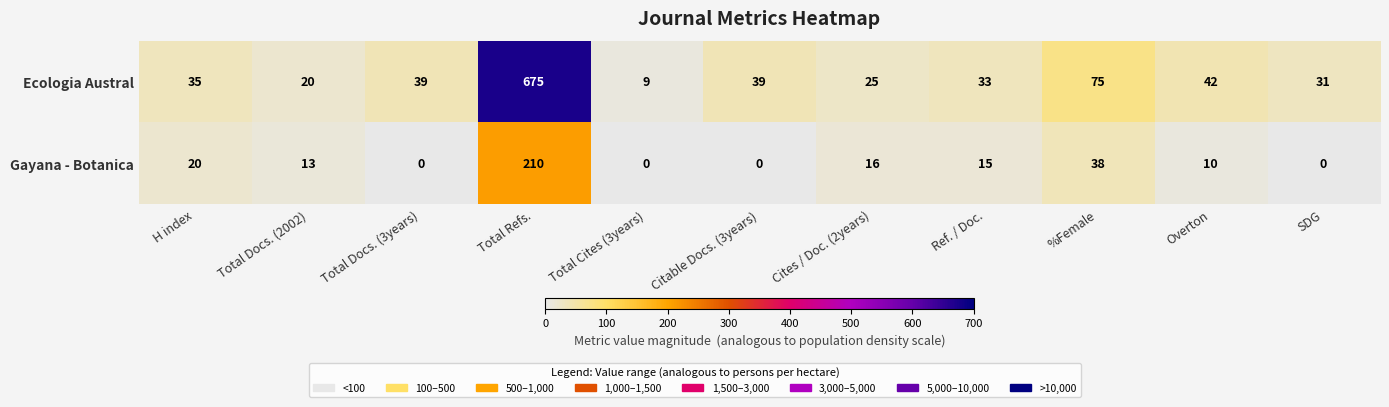

At which label does Gayana - Botanica first exceed 13?

H index